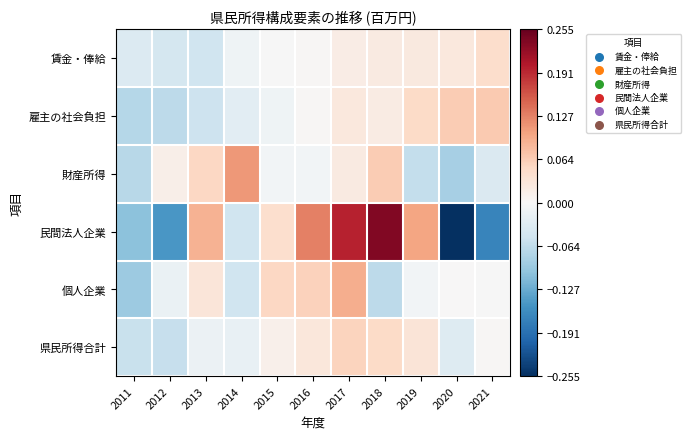

Which series has the largest range (max minus min)?

民間法人企業